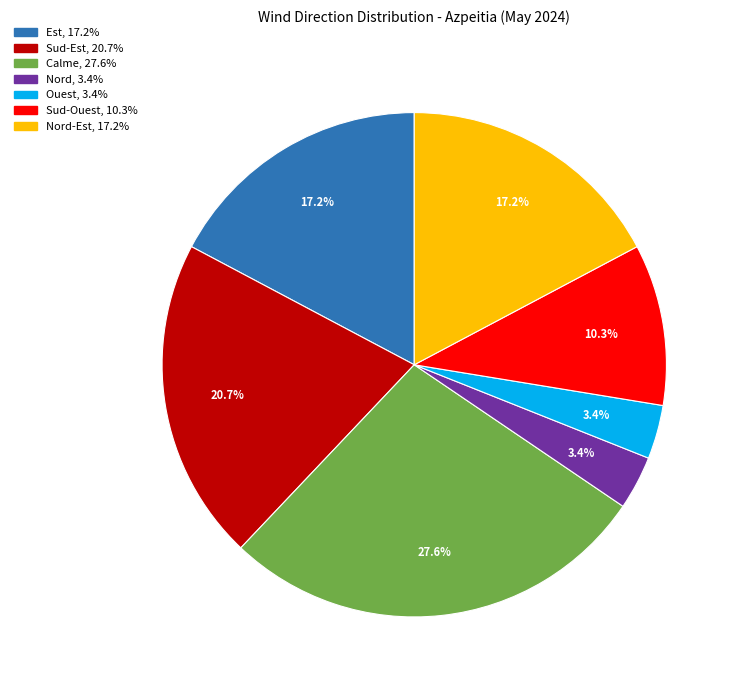

To the nearest percent, what is the average slice percentage?

14%